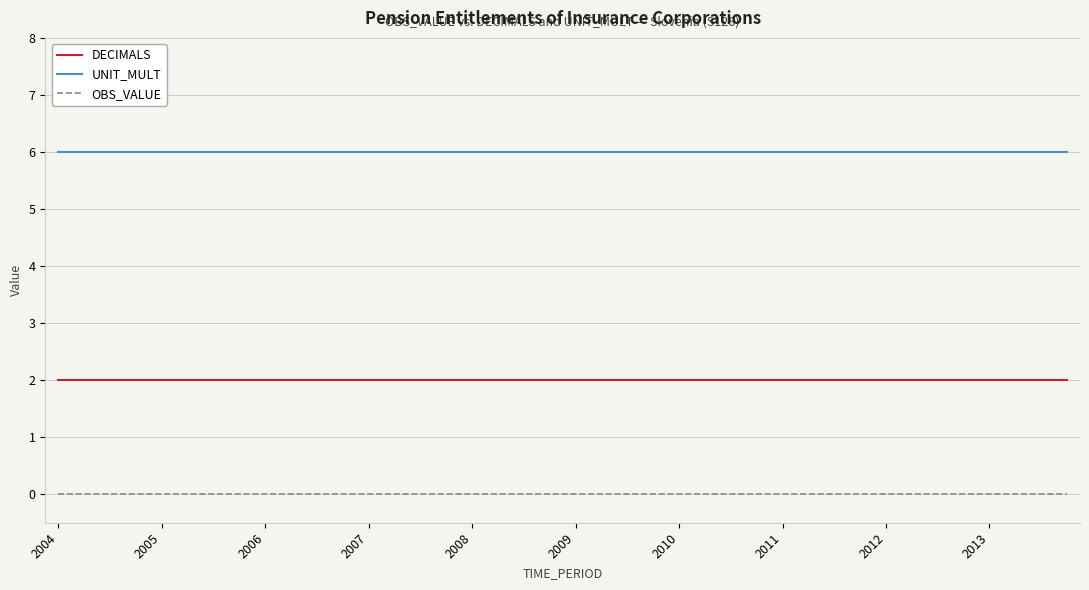

Which series has the largest total across all categories?

UNIT_MULT